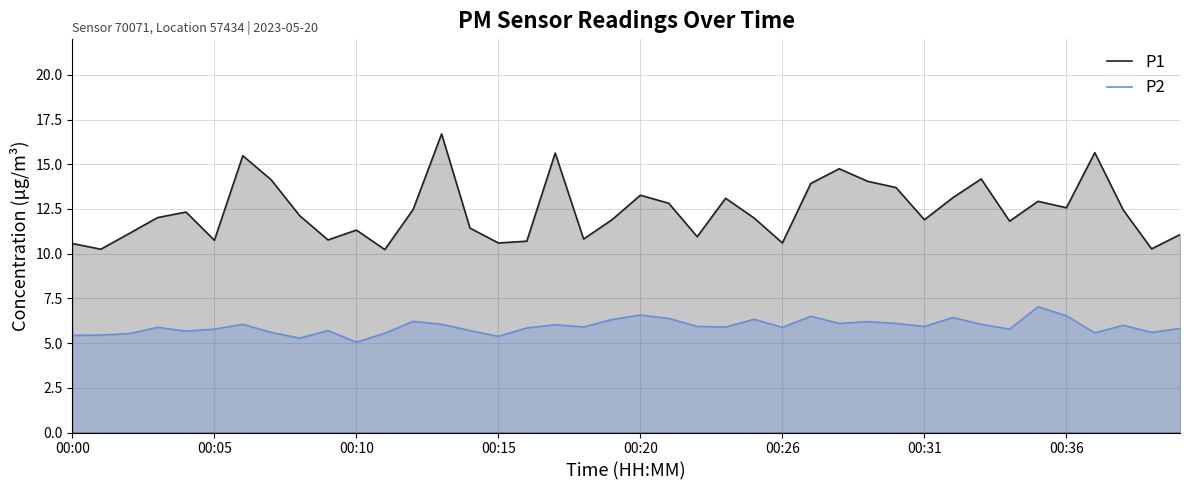

Which category has the highest value across all series?

13